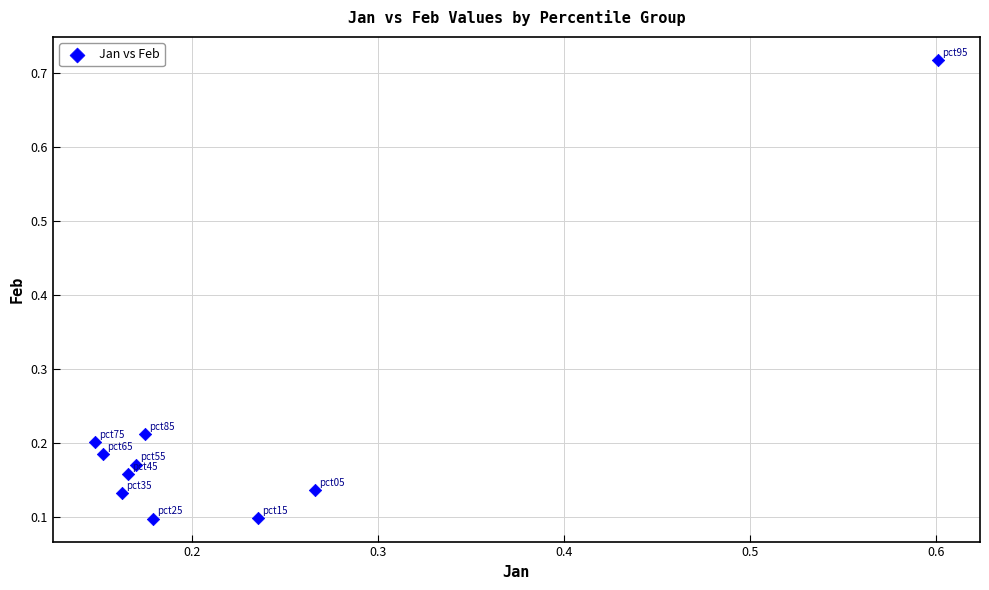

What is the range of X values (max minus min)?

0.5